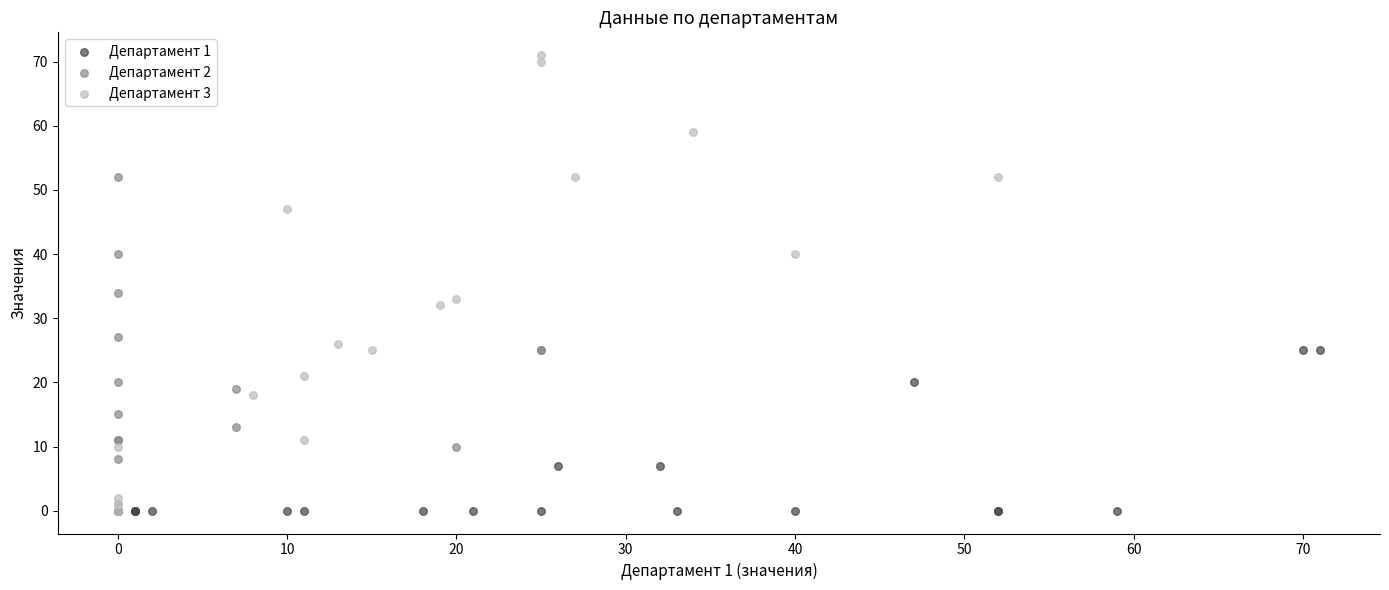

Which series has the widest spread of Y values?

Департамент 3